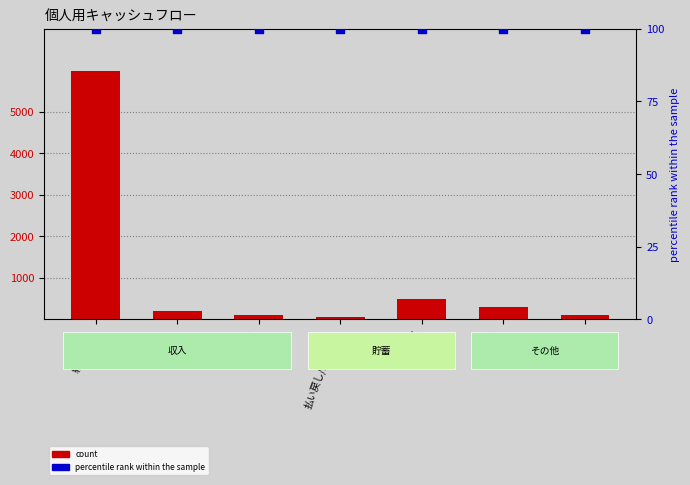

Which series reaches the minimum Y coordinate?

count